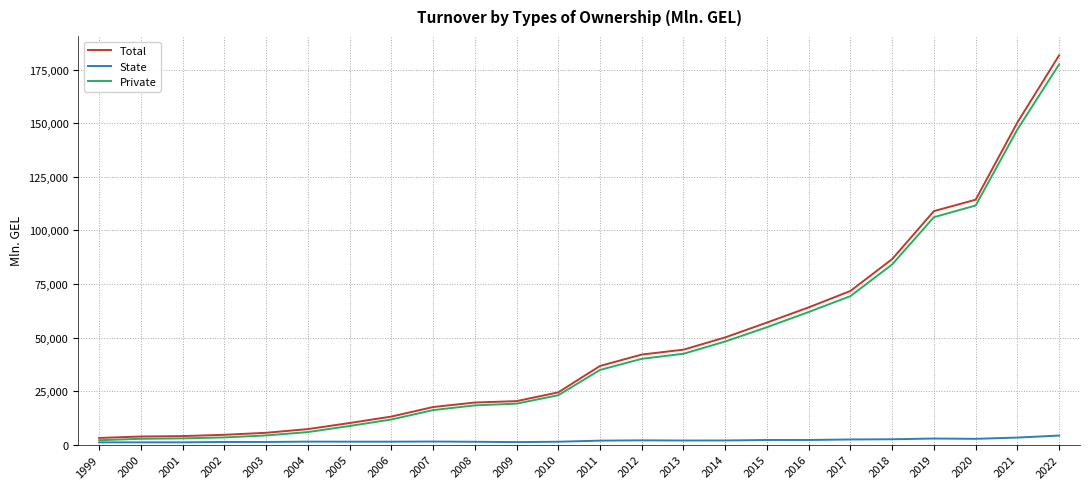

Which series changed the most between 2001 and 2017?

Total